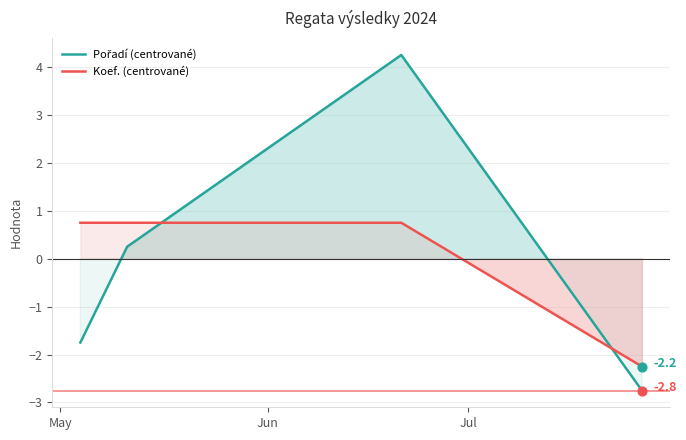

Which series reaches the minimum Y coordinate?

Pořadí (centrované)